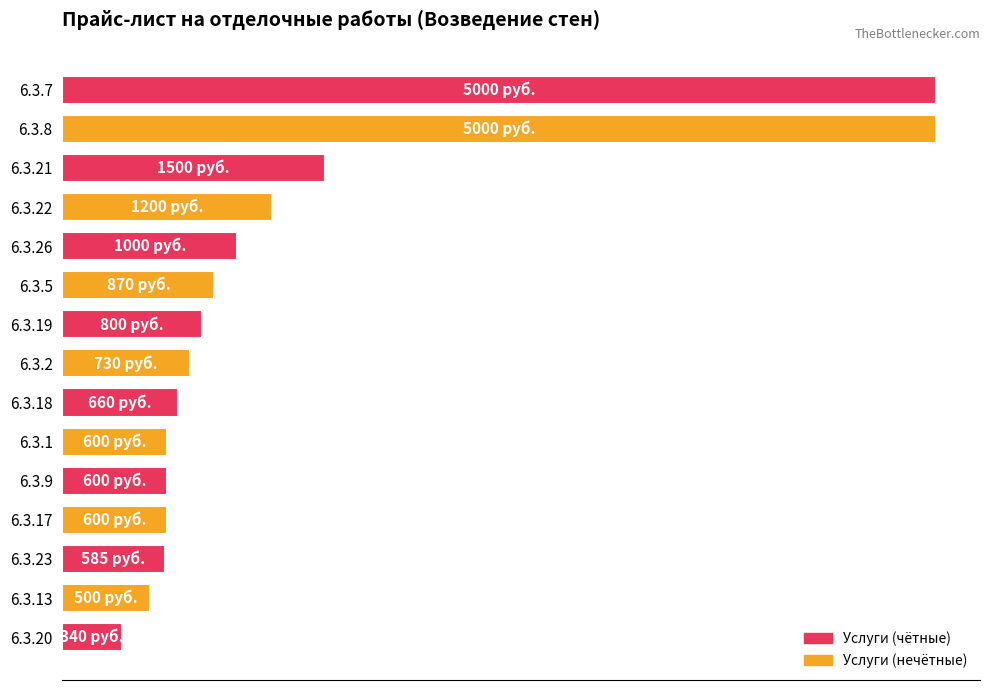

What is the average value?

1332